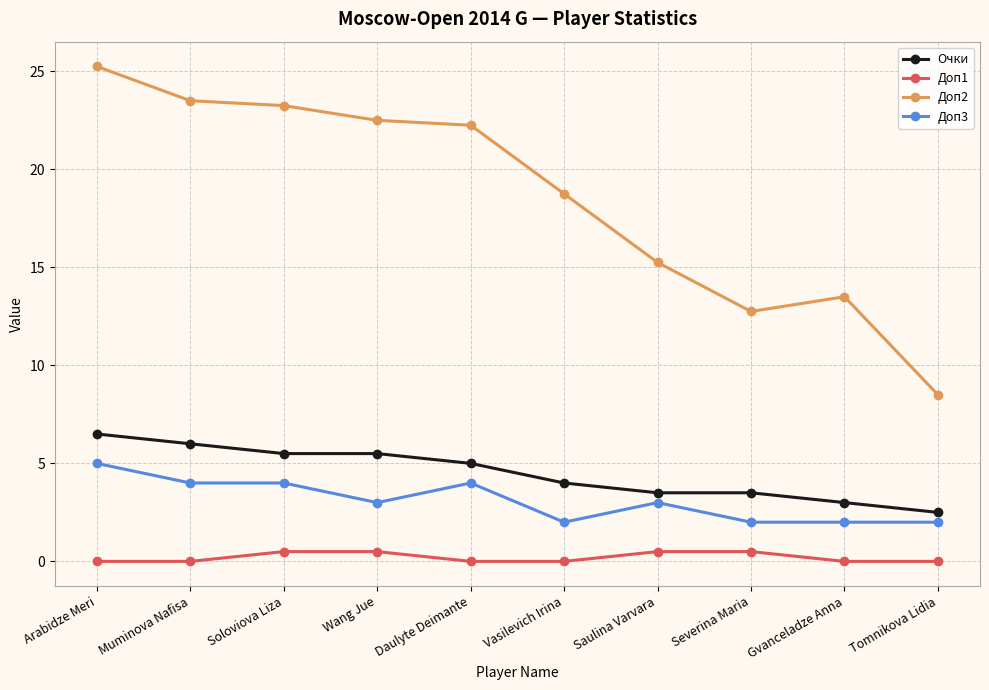

What is the label of the 3rd point from the right?

Severina Maria